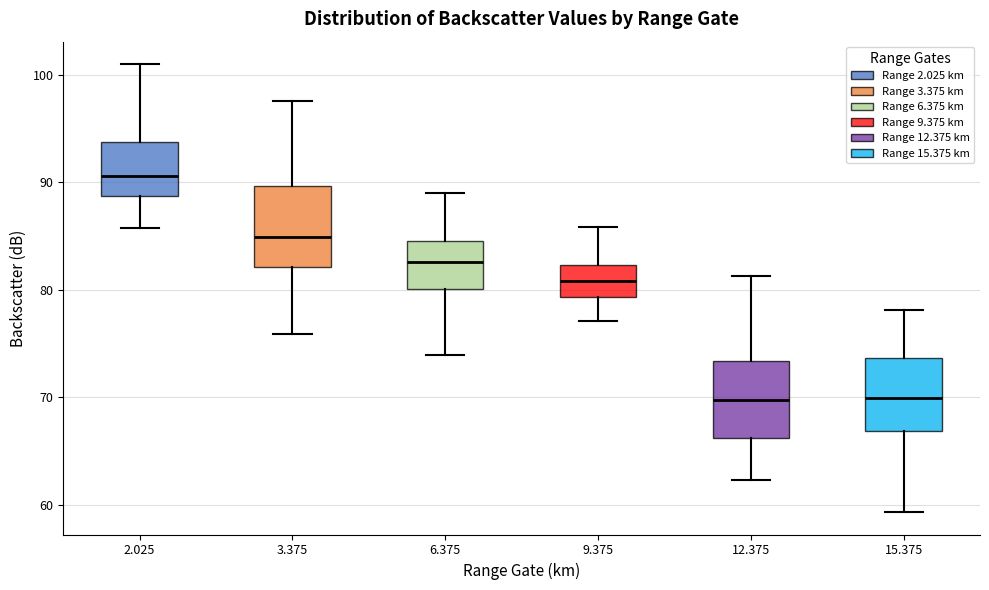

Where does the upper whisker of the box at x = 9.375 end on the y-axis? The values are not printed on the chart, so give them approximately, as read against the axis.

86